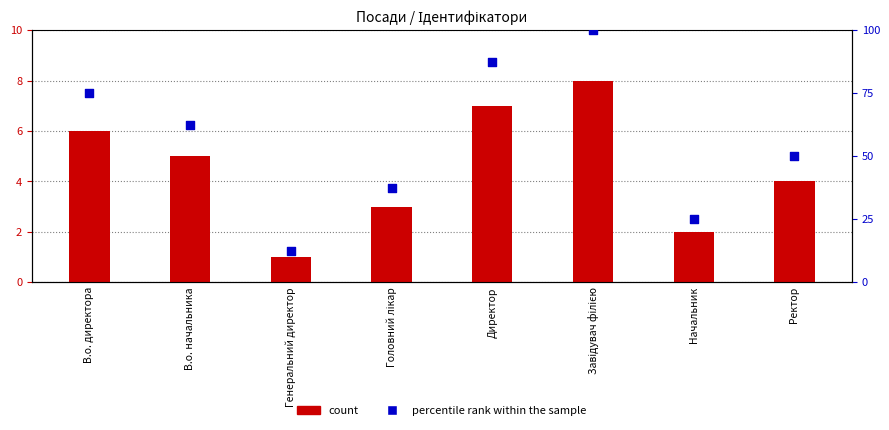

Is the value of count at В.о. начальника greater than the value of percentile rank within the sample at Ректор?

No